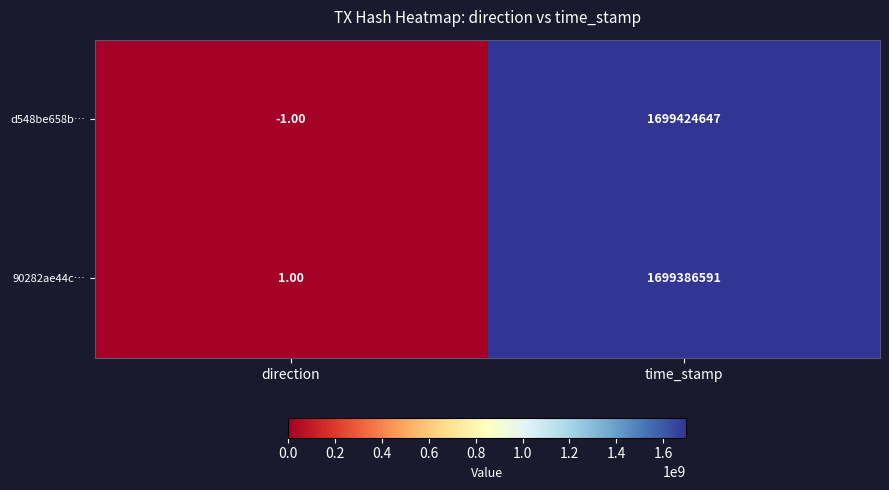

What is the spread (max minus min) of values at time_stamp?

38056